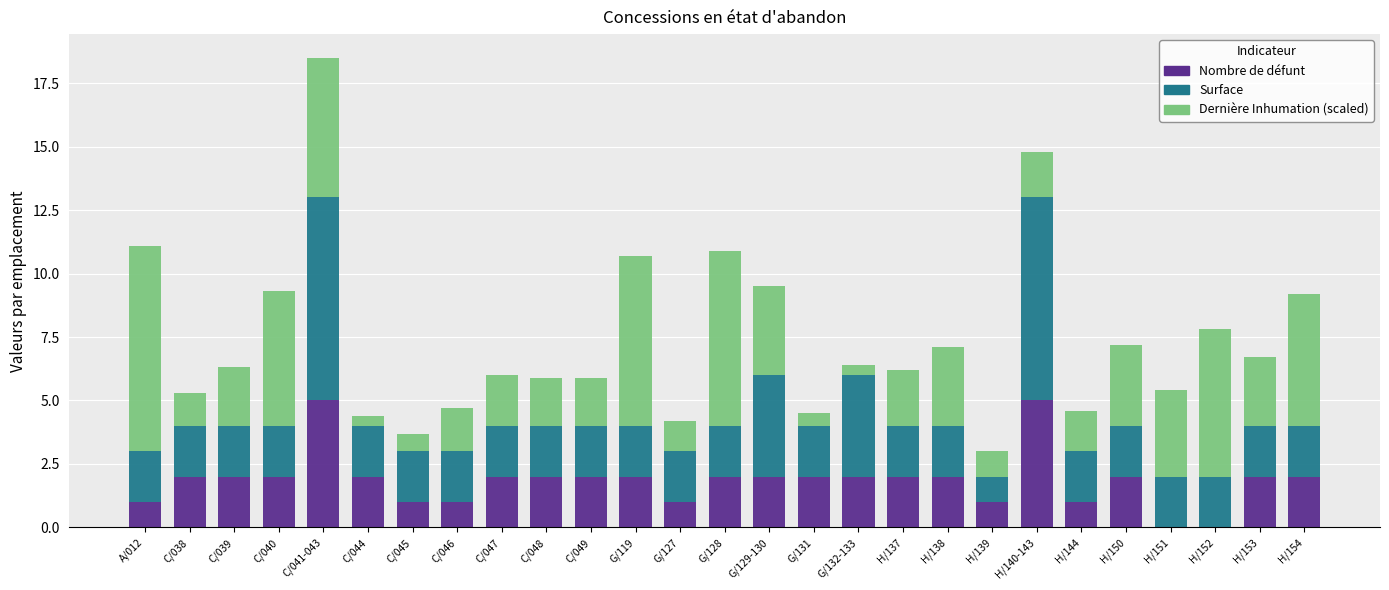

At which category is the sum across all series the highest?

C/041-043